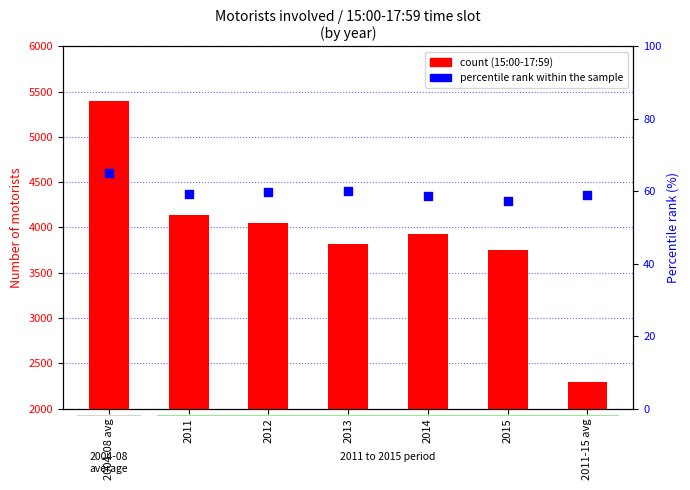

What is the total value across all series at 2011?

4202.2